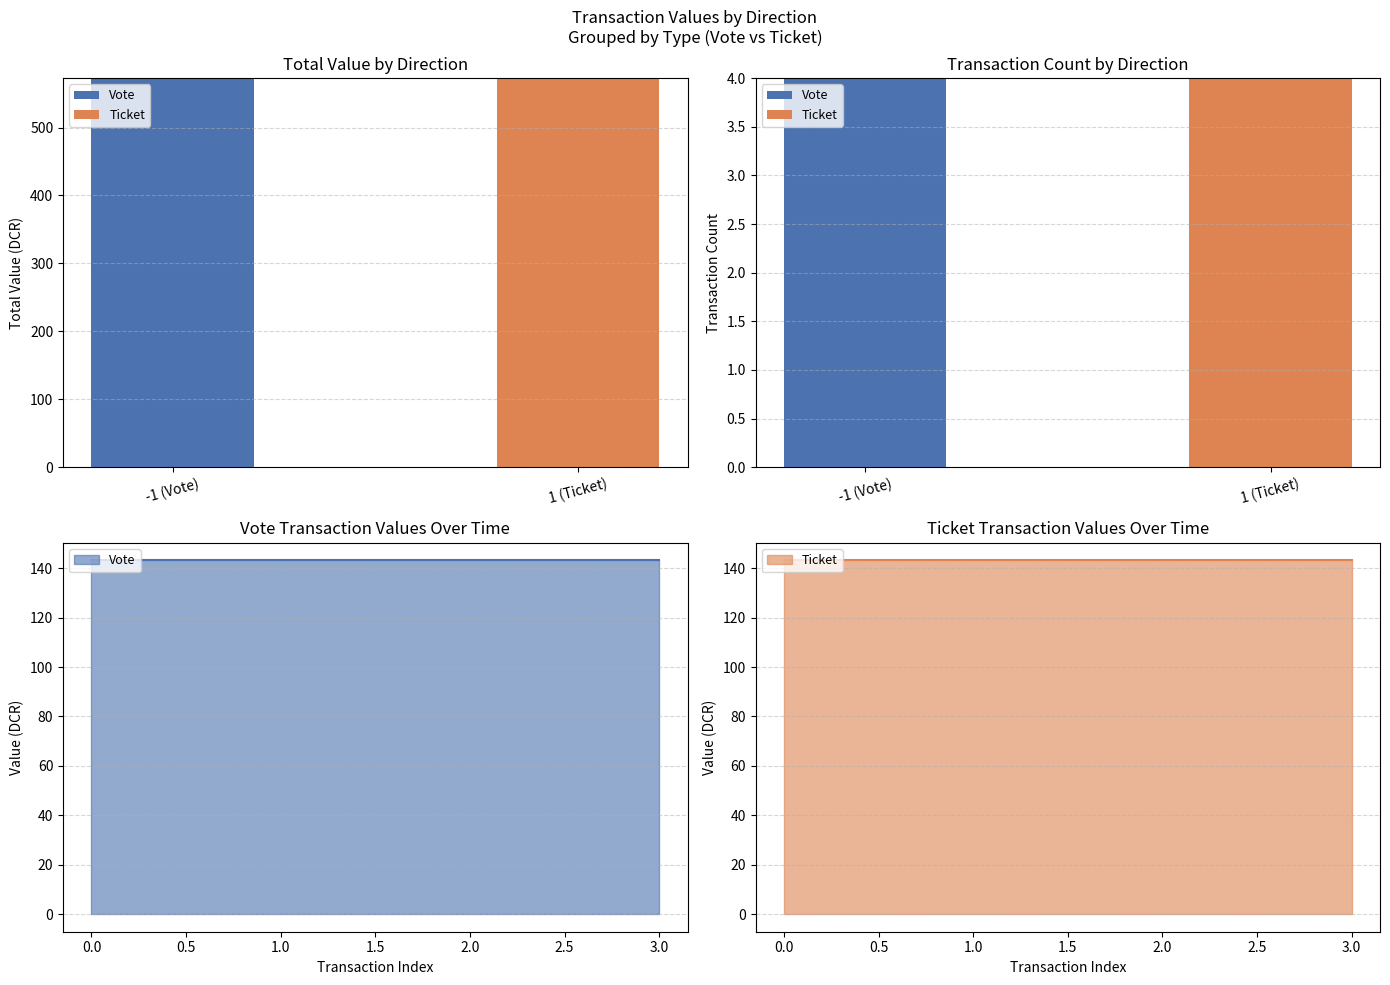

What is the value of the Vote bar at the 1st from the left?

4